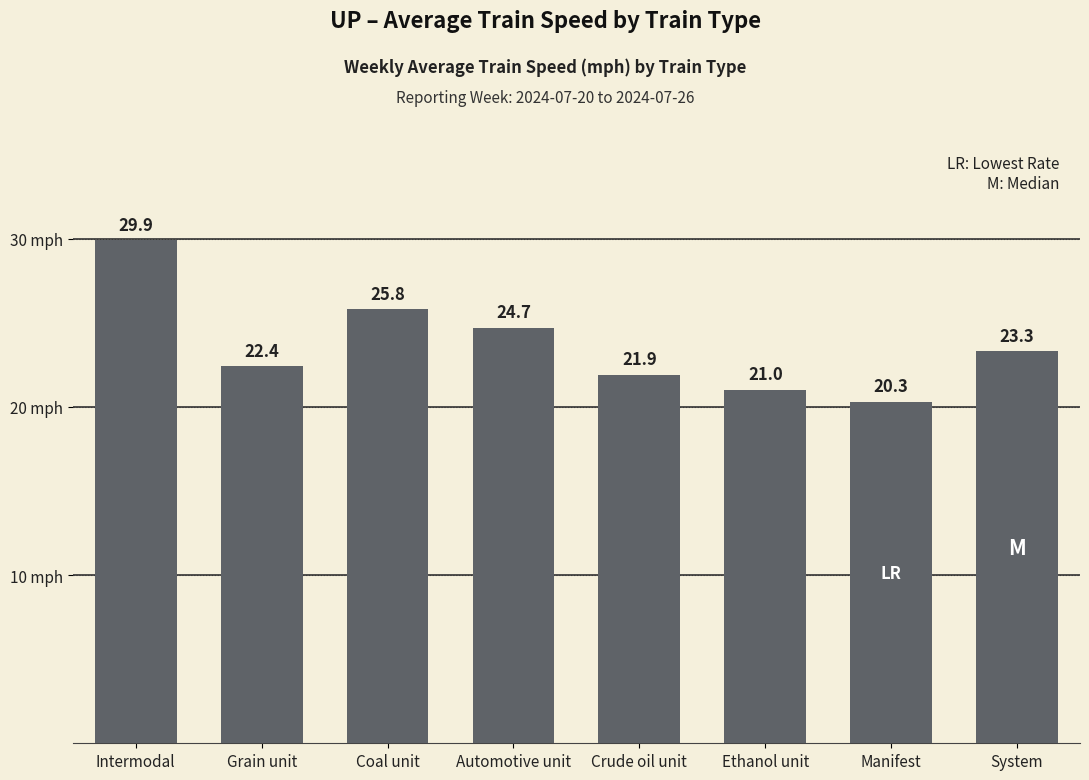

Reading left to right, list all the values displayed in this chart.

29.9	22.4	25.8	24.7	21.9	21.0	20.3	23.3